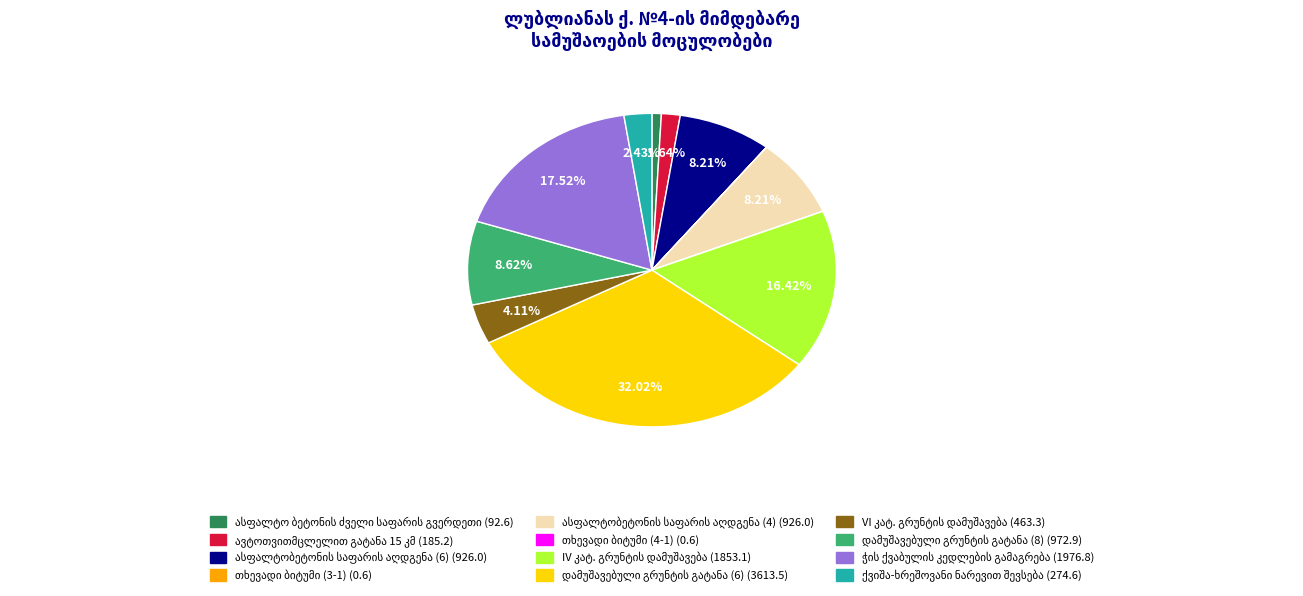

Is there any slice that represents more than half of the pie?

No